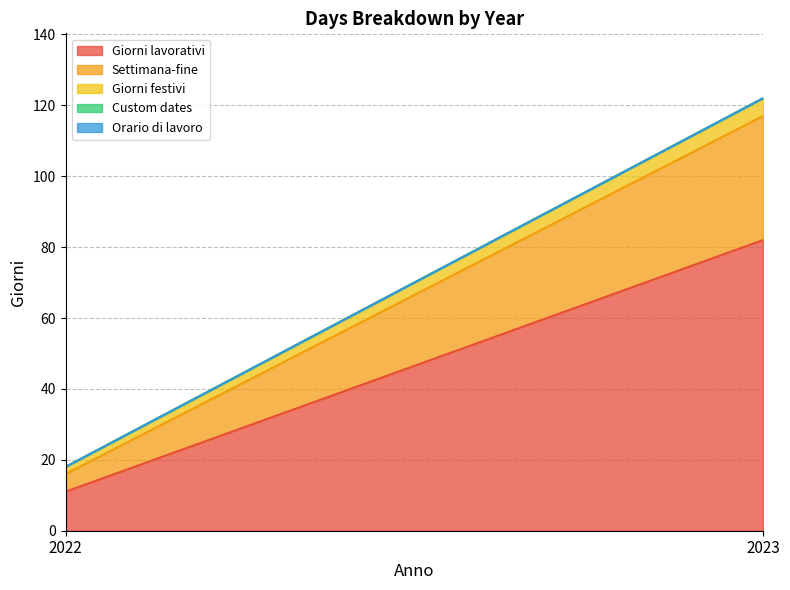

Does the chart have visible grid lines?

Yes